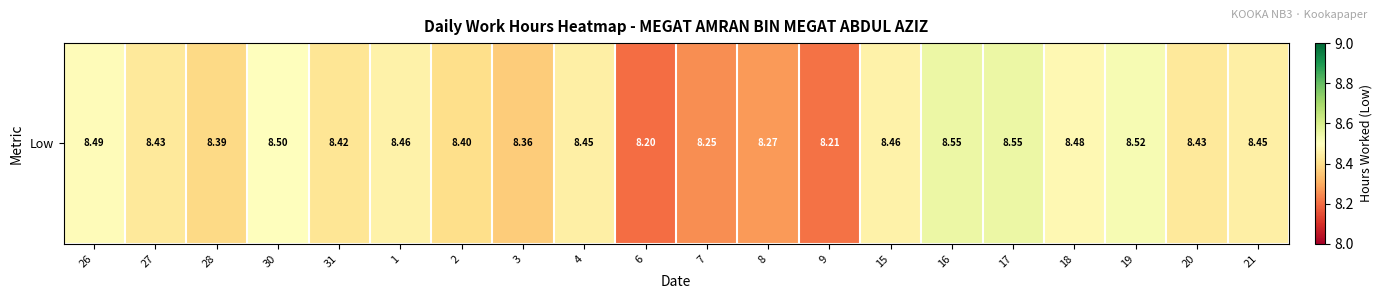

List the labels in order of value, smallest first.

6, 9, 7, 8, 3, 28, 2, 31, 27, 20, 4, 21, 1, 15, 18, 26, 30, 19, 16, 17